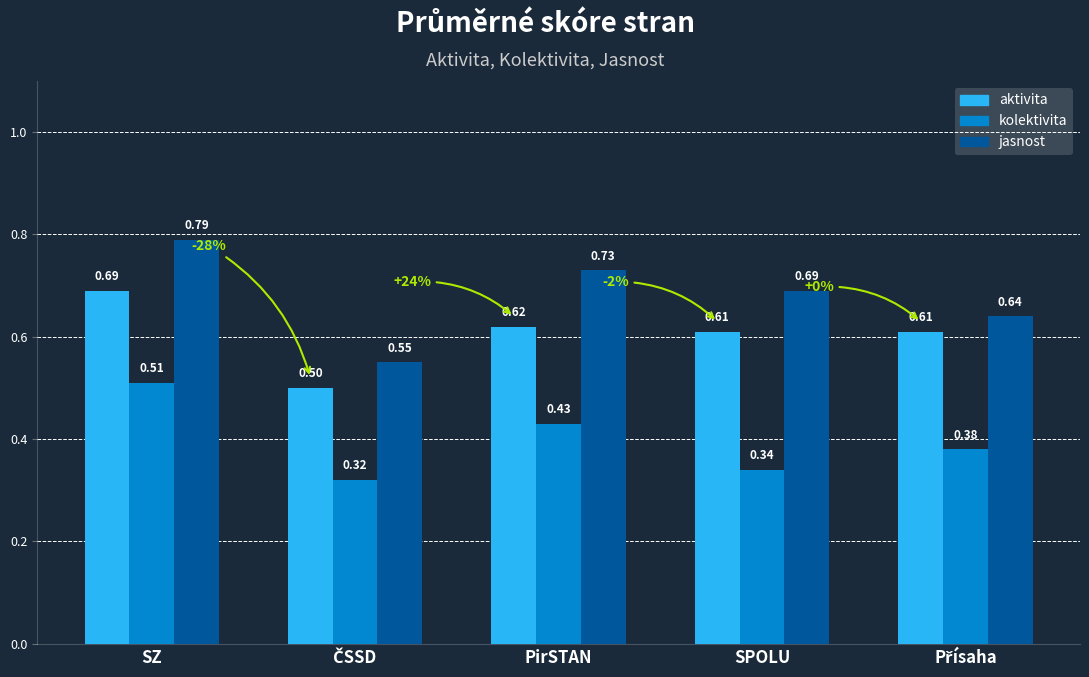

At which label does jasnost reach its peak?

SZ